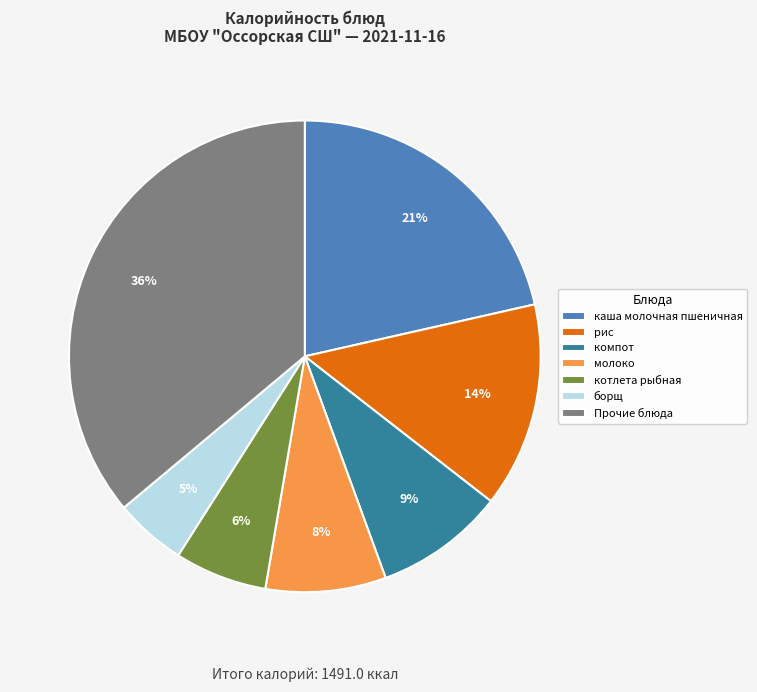

Combined, do компот and борщ account for over 50%?

No